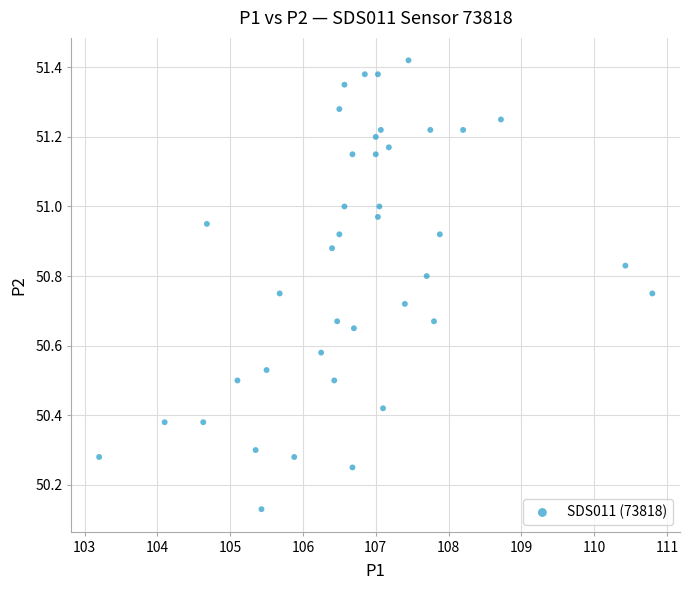

What is the range of X values (max minus min)?

7.6